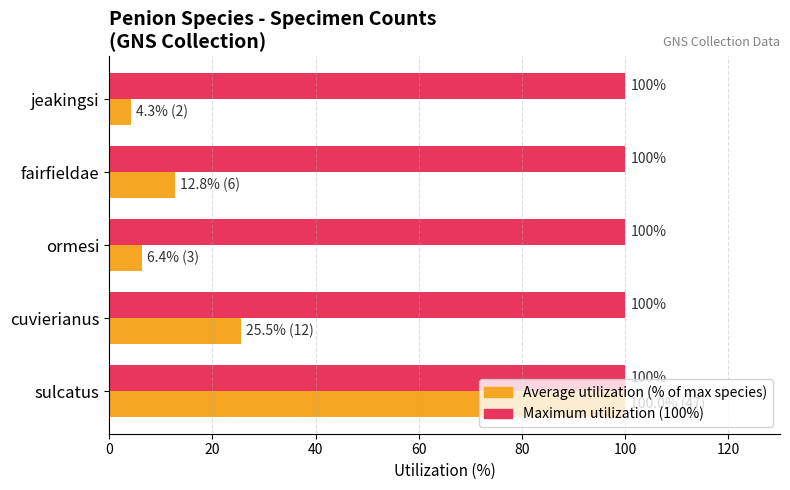

At which category is the sum across all series the highest?

sulcatus